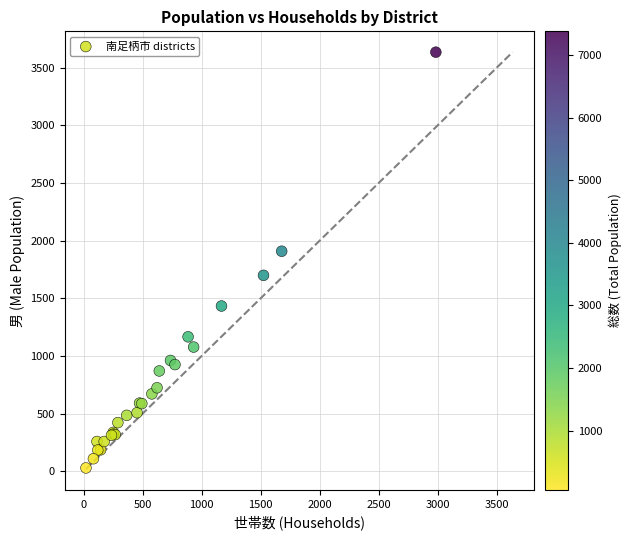

What Y value in the scatter plot is closest to 1832?

1909